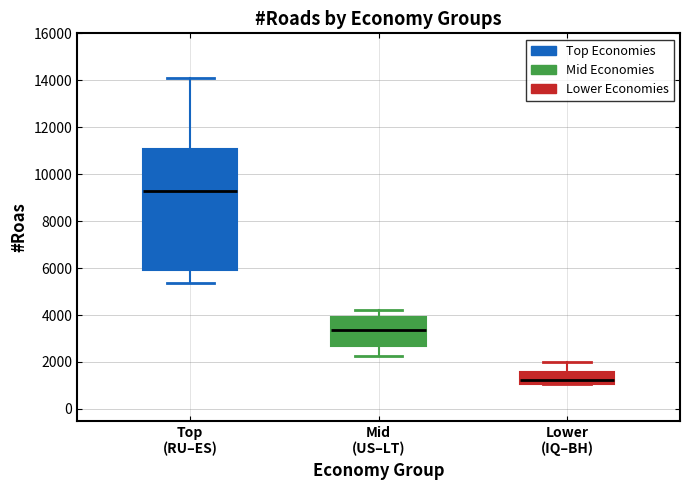

Reading left to right, read every box against the y-axis: the position of its median line, the range the box covers, and the ends of its whiskers. The values are not printed on the chart, so give them approximately, as read against the axis.

Top (RU–ES): median 9200, box 6000 to 11000, whiskers 5400 to 14000
Mid (US–LT): median 3400, box 2600 to 4000, whiskers 2200 to 4200
Lower (IQ–BH): median 1200, box 1000 to 1600, whiskers 1000 to 2000